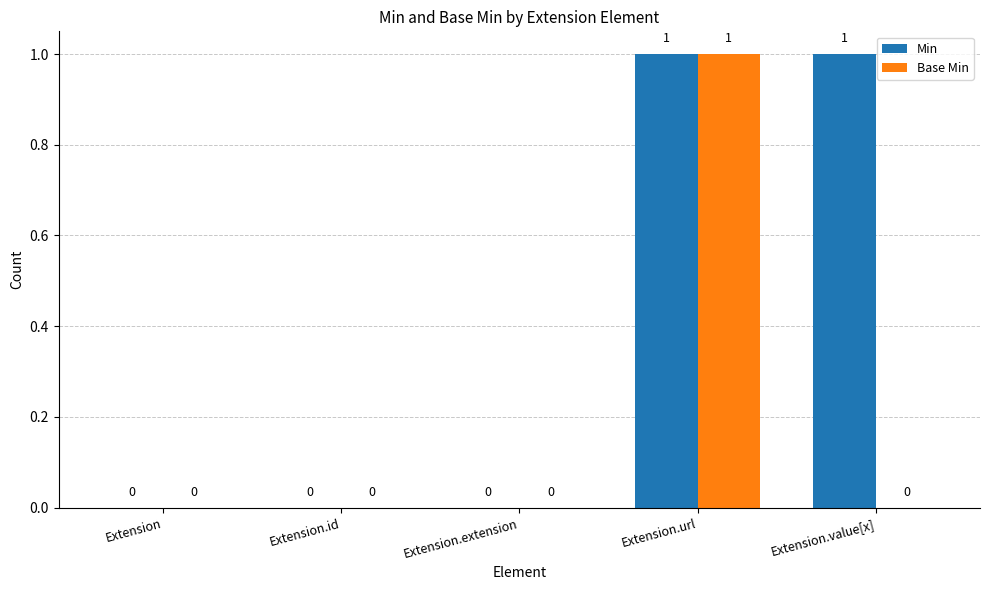

Reading left to right, list all the values displayed in this chart.

Min: 0	0	0	1	1
Base Min: 0	0	0	1	0